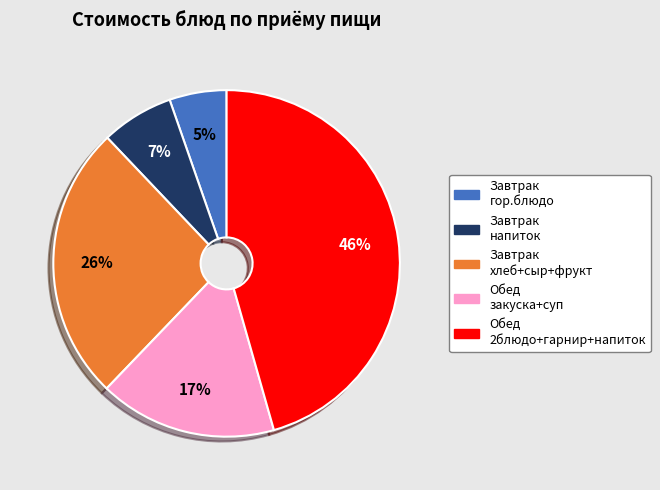

To the nearest percent, what is the difference between the Завтрак напиток and Обед 2блюдо+гарнир+напиток slice percentages?

39%